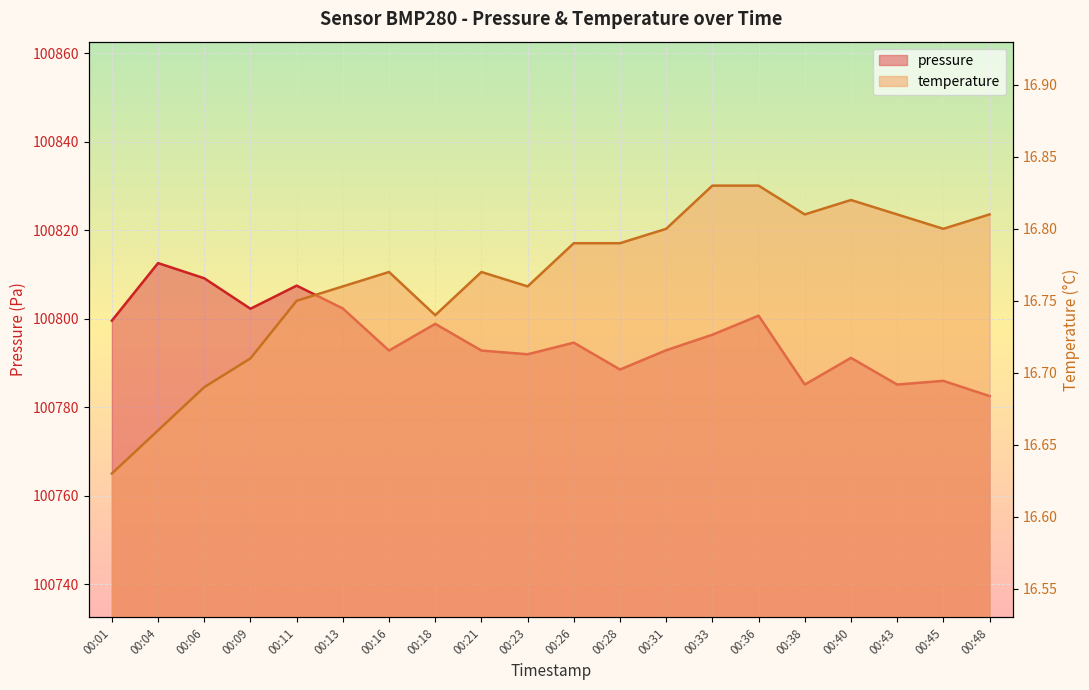

Reading left to right, transcribe all the data shown in this chart.

pressure: 00:01=100799.6	00:04=100812.6	00:06=100809.1	00:09=100802.2	00:11=100807.5	00:13=100802.3	00:16=100792.8	00:18=100798.8	00:21=100792.8	00:23=100792.0	00:26=100794.6	00:28=100788.5	00:31=100792.9	00:33=100796.4	00:36=100800.7	00:38=100785.1	00:40=100791.2	00:43=100785.1	00:45=100786.0	00:48=100782.5
temperature: 00:01=16.6	00:04=16.7	00:06=16.7	00:09=16.7	00:11=16.8	00:13=16.8	00:16=16.8	00:18=16.7	00:21=16.8	00:23=16.8	00:26=16.8	00:28=16.8	00:31=16.8	00:33=16.8	00:36=16.8	00:38=16.8	00:40=16.8	00:43=16.8	00:45=16.8	00:48=16.8